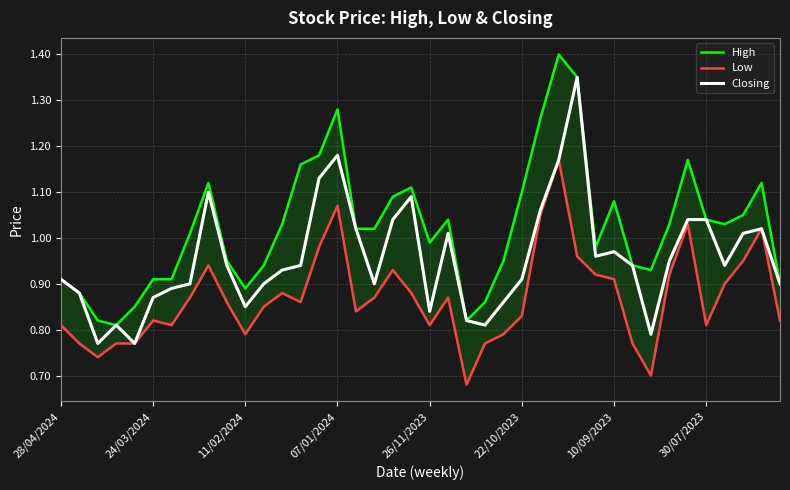

At how many categories does at least one series exceed 0?

40